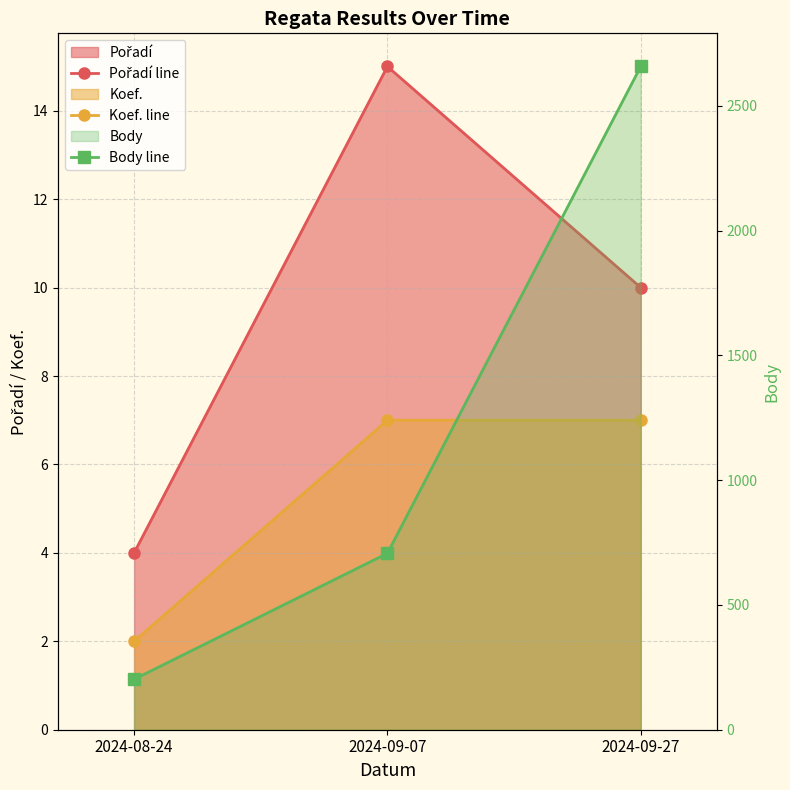

Reading left to right, extract all data points from this chart.

Pořadí line: 4	15	10
Koef. line: 2	7	7
Body line: 202	707	2658